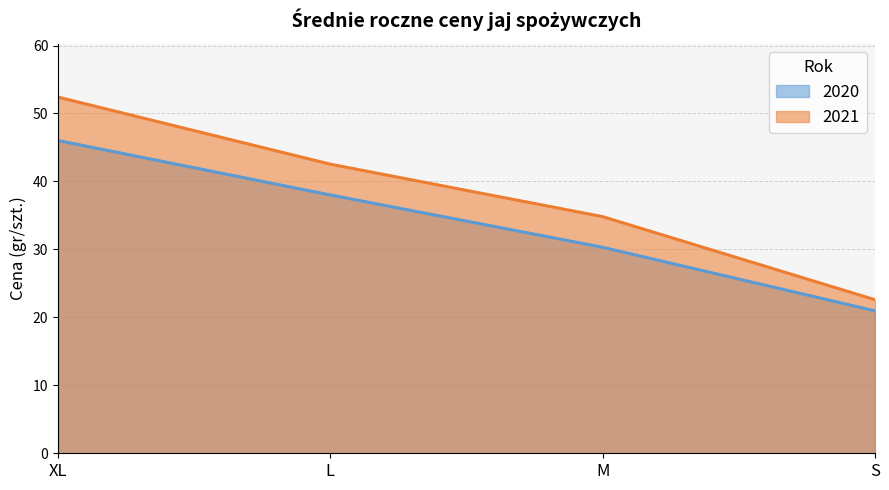

At which category is the sum across all series the highest?

XL